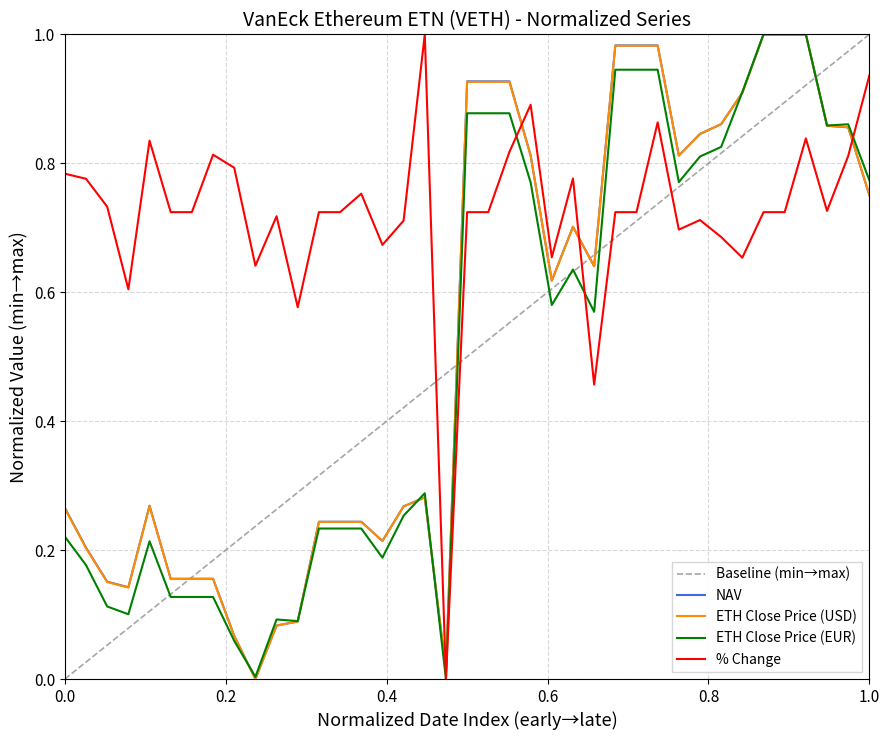

True or false: ETH Close Price (USD) and % Change cross at least once.

True